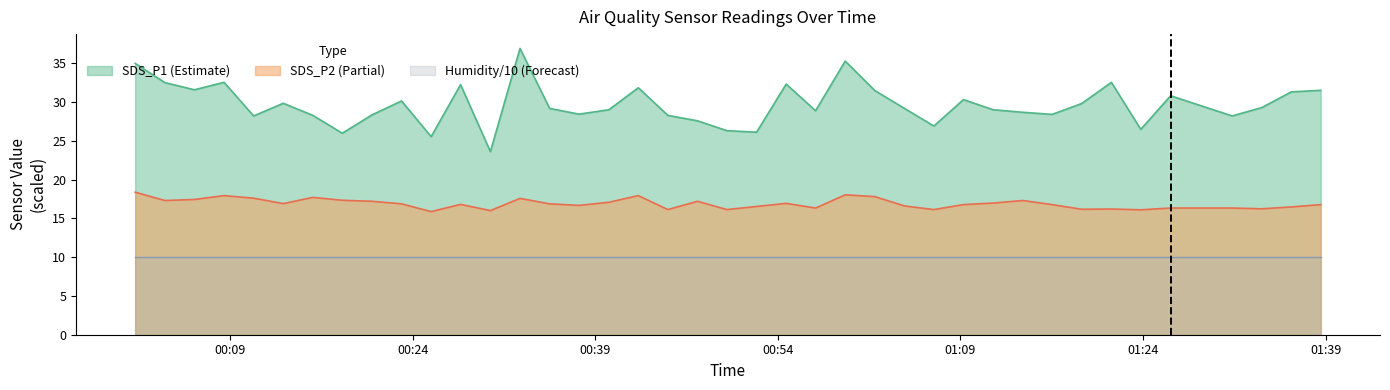

Which has a higher value, 2024/01/20 00:08:30 or 2024/01/20 00:10:56?

2024/01/20 00:08:30